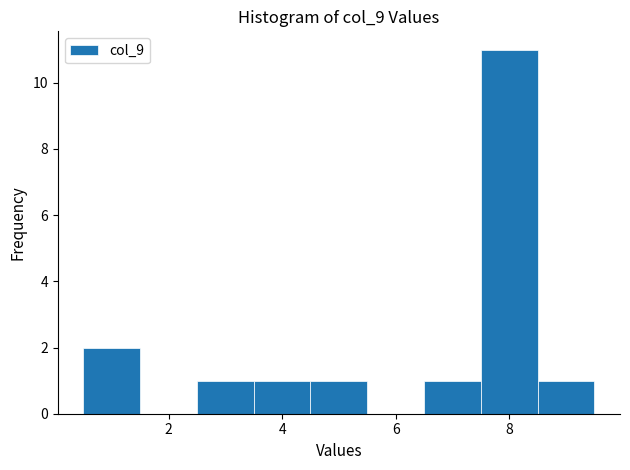

Over which range of the x-axis is the bar tallest?

7.5 to 8.5